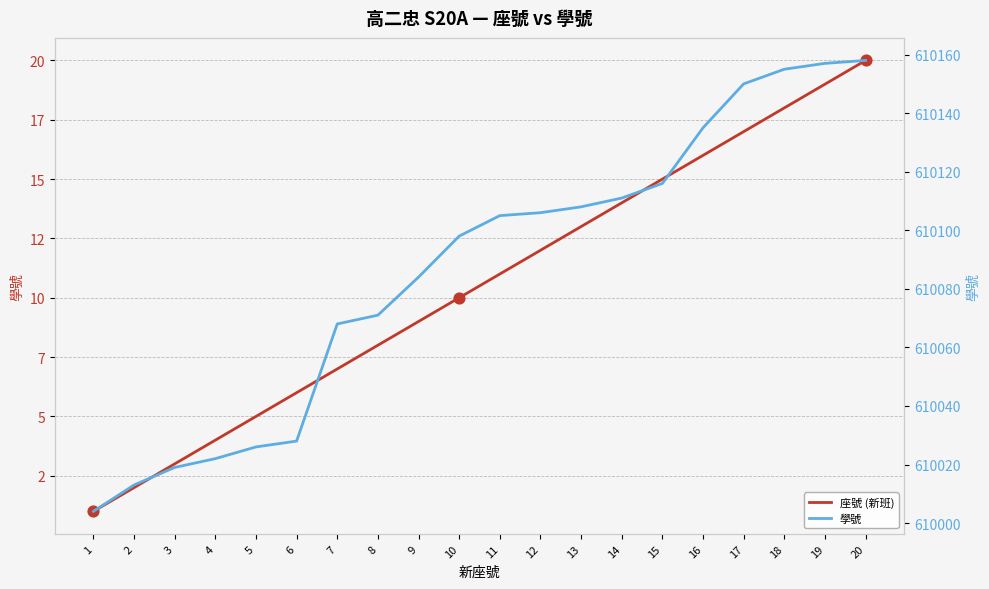

Which series has the largest total across all categories?

學號